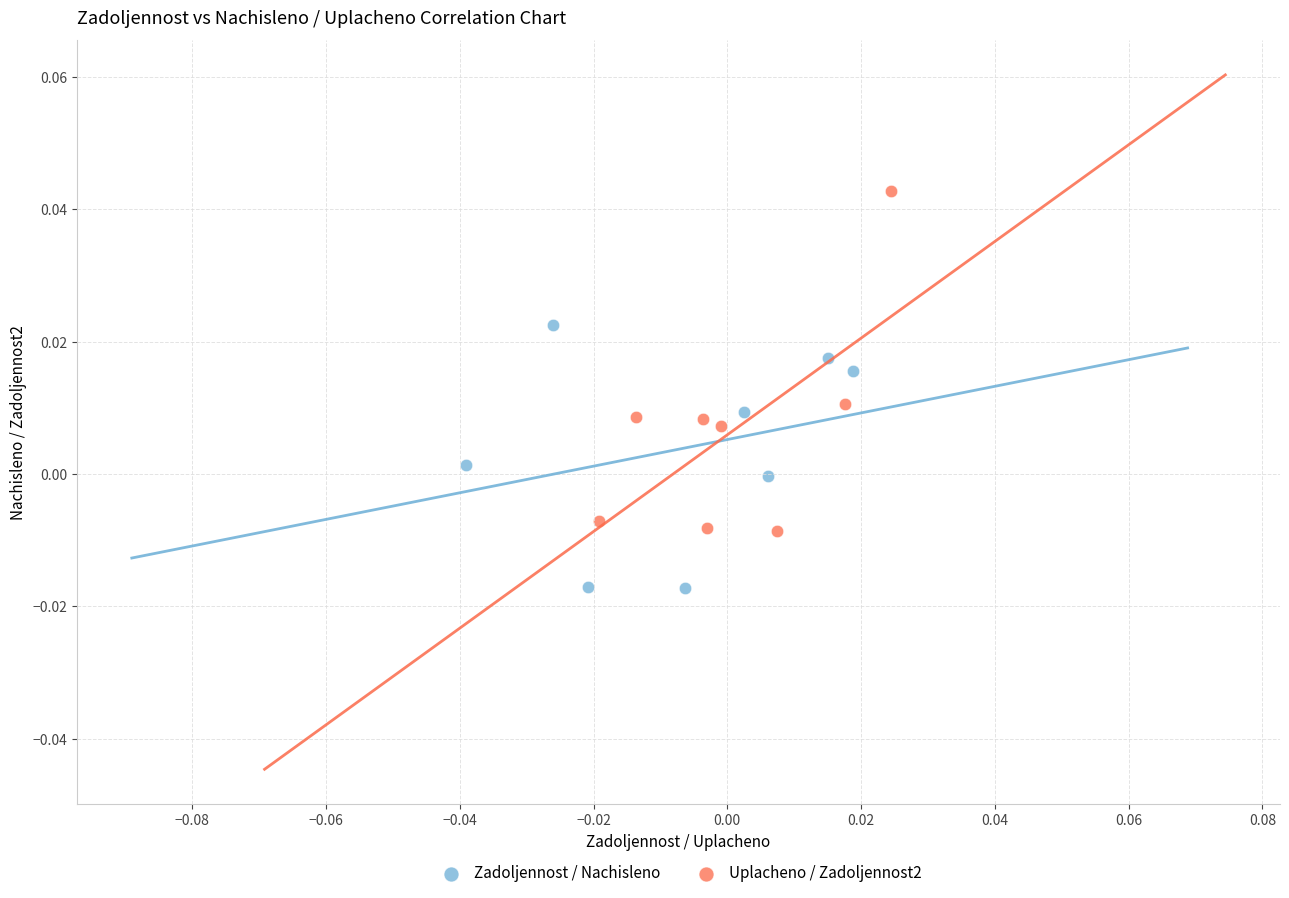

Which series reaches the maximum Y coordinate?

Uplacheno / Zadoljennost2